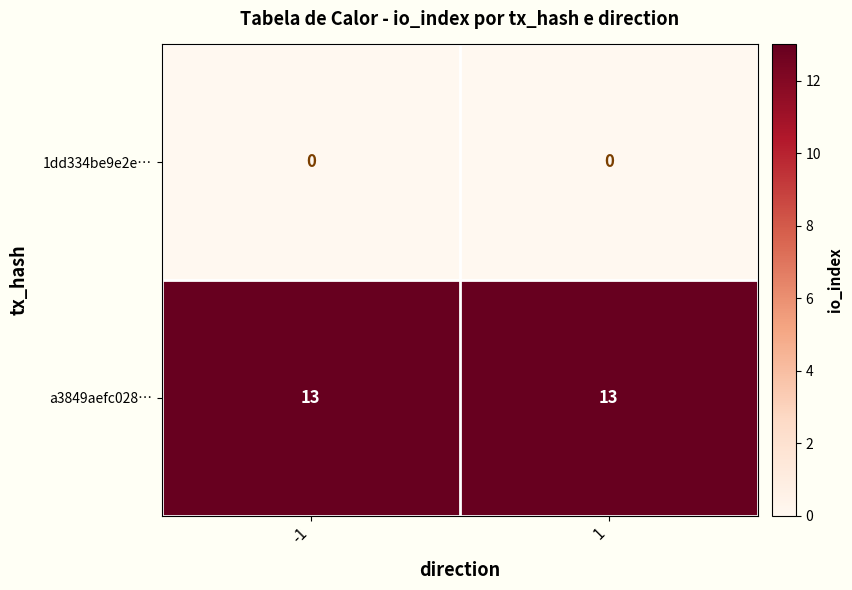

At how many categories does at least one series exceed 8?

2